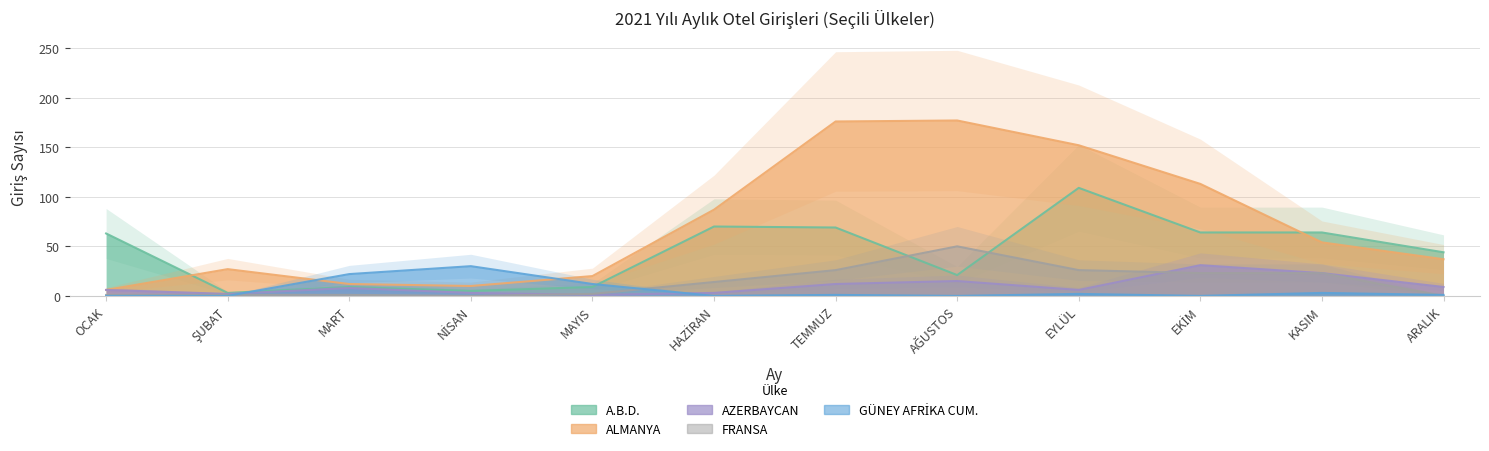

Between OCAK and MAYIS, which series saw the biggest shift?

A.B.D.